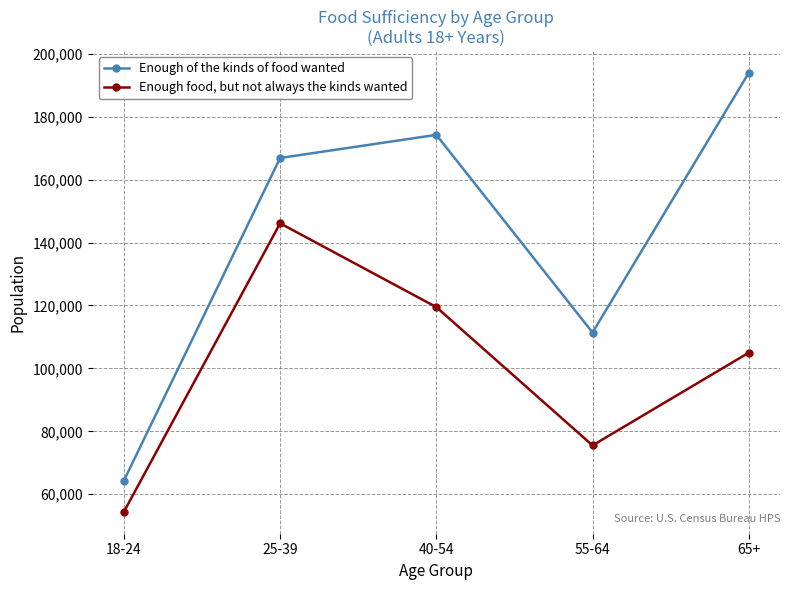

The value of Enough of the kinds of food wanted at 65+ is 104009. True or false?

False